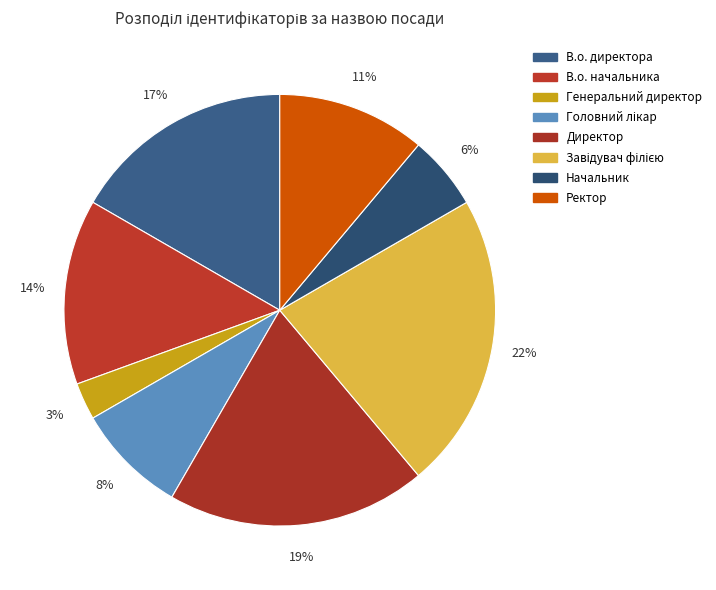

Which slice is the smallest?

Генеральний директор